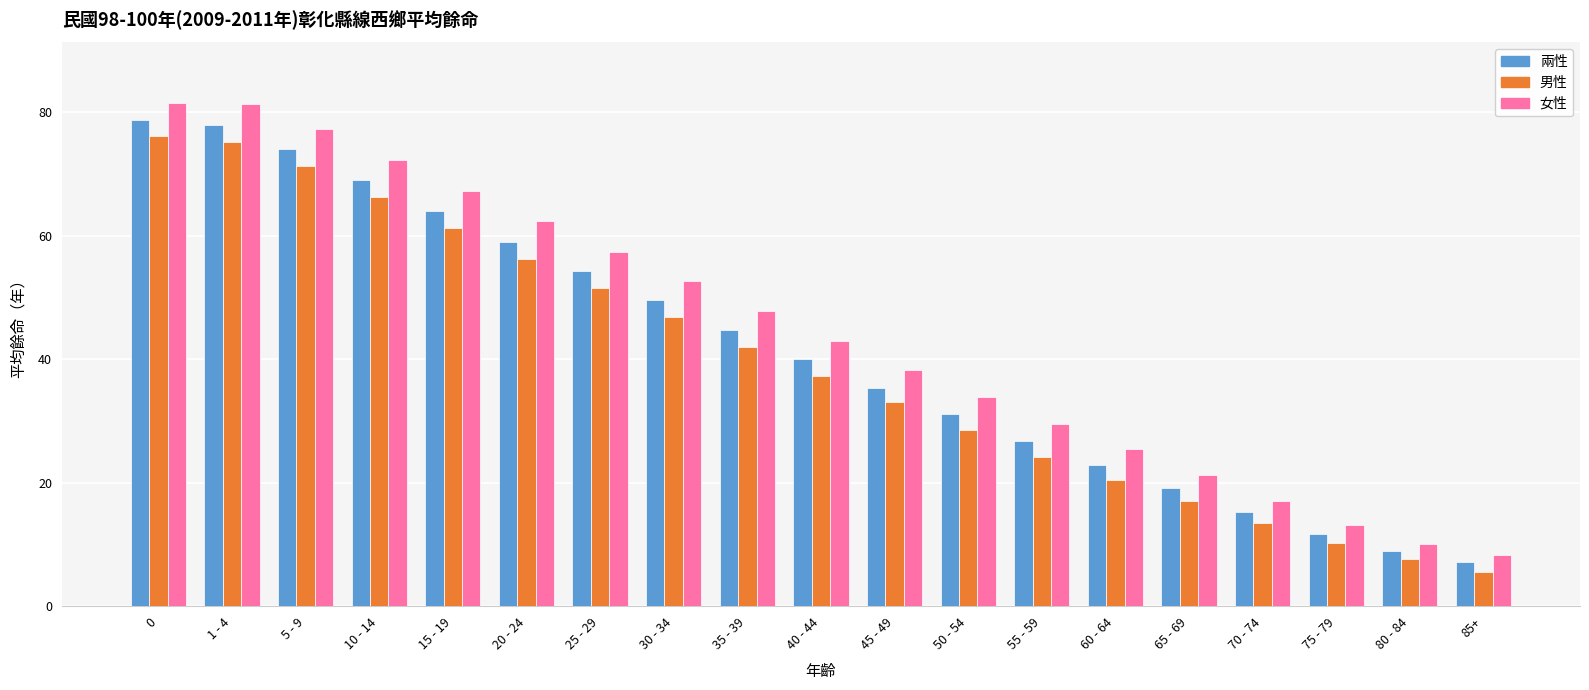

At how many categories does at least one series exceed 39?

10